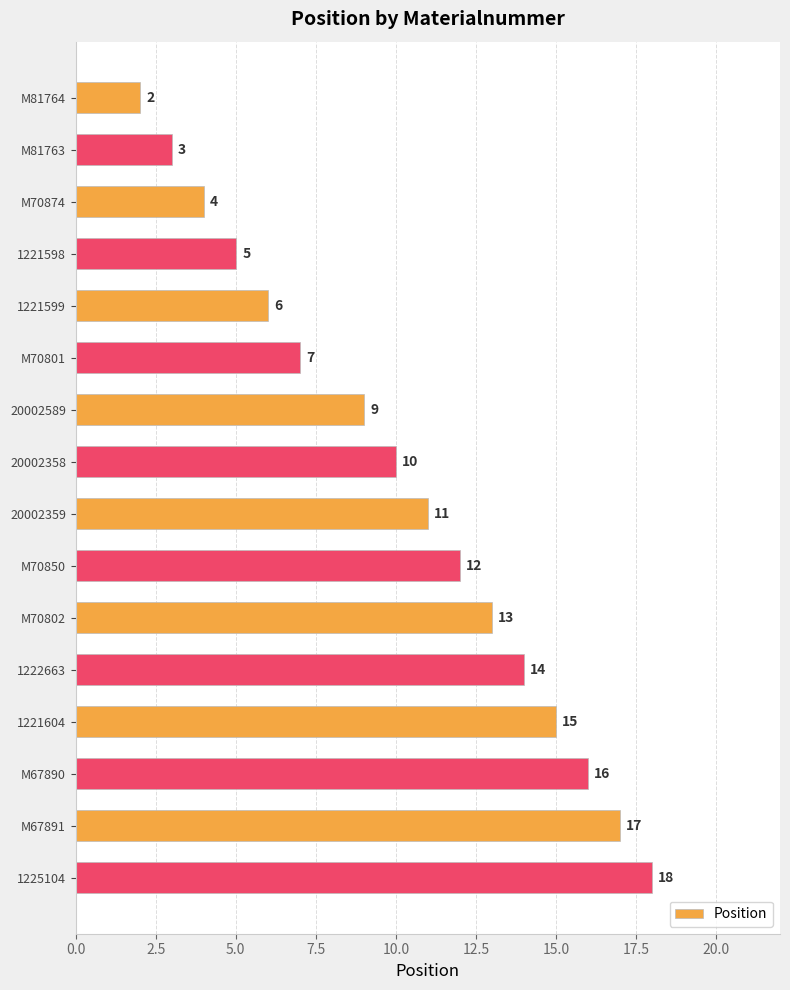

Reading bottom to top, list all the values displayed in this chart.

1225104=18	M67891=17	M67890=16	1221604=15	1222663=14	M70802=13	M70850=12	20002359=11	20002358=10	20002589=9	M70801=7	1221599=6	1221598=5	M70874=4	M81763=3	M81764=2